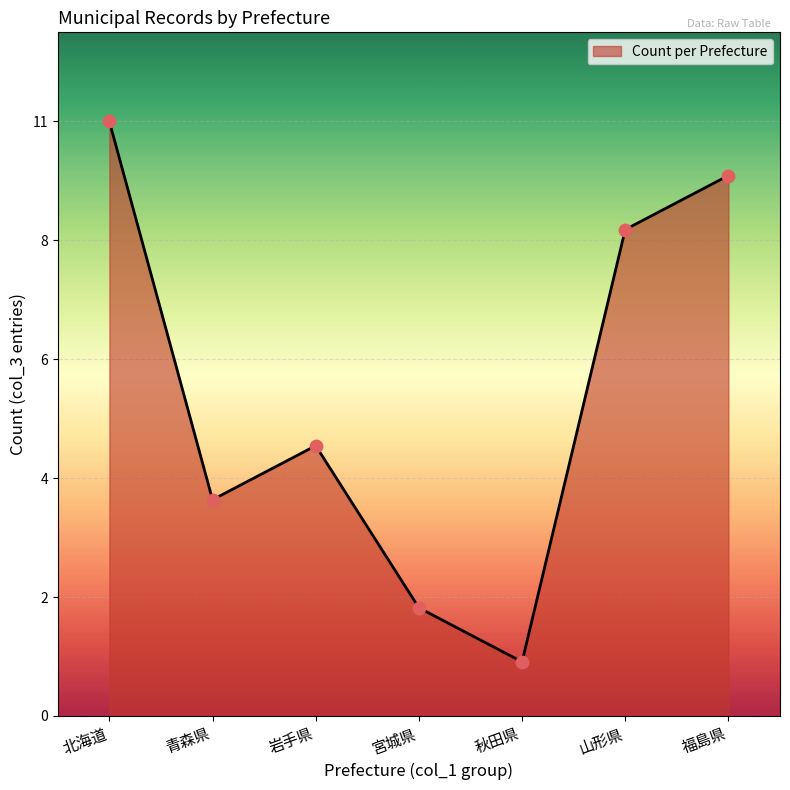

What is the change in value from 青森県 to 福島県?

+6